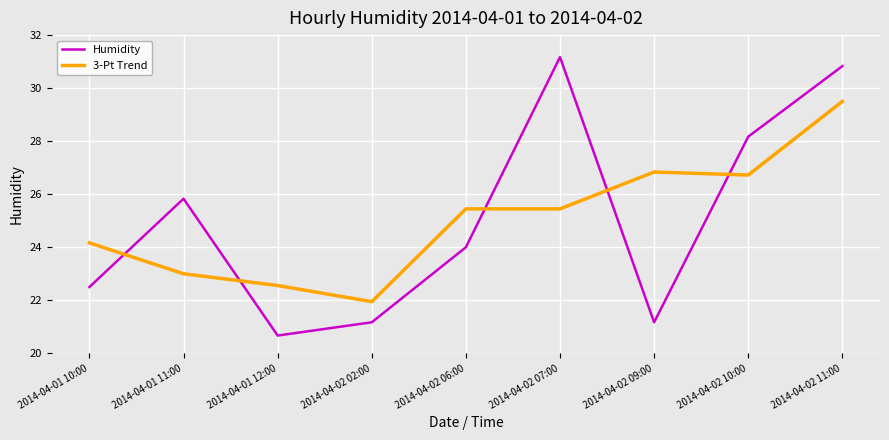

Where does the 3-Pt Trend series first go above 25?

2014-04-02 06:00